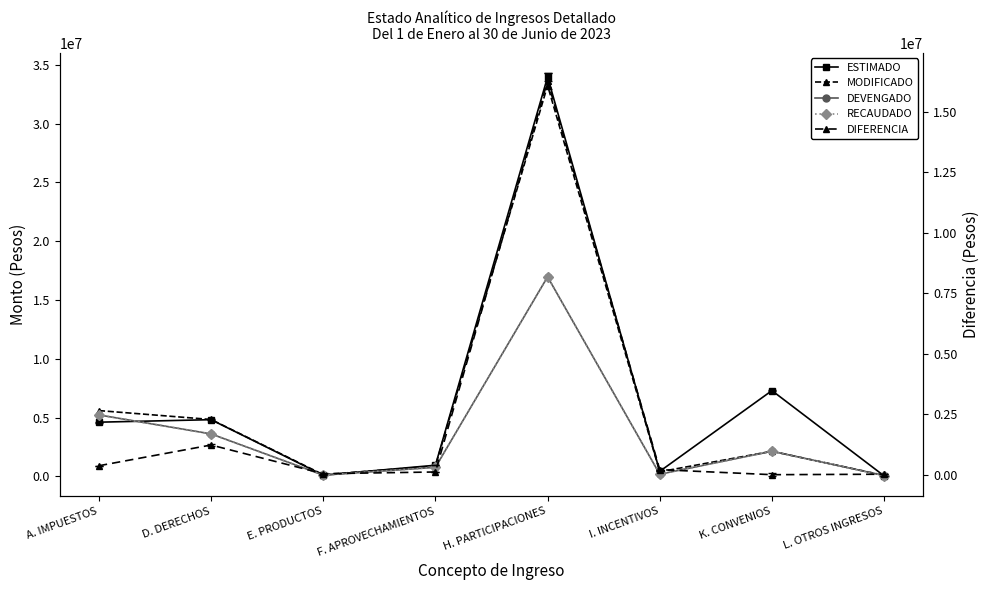

What is the label of the 5th point from the right?

F. APROVECHAMIENTOS